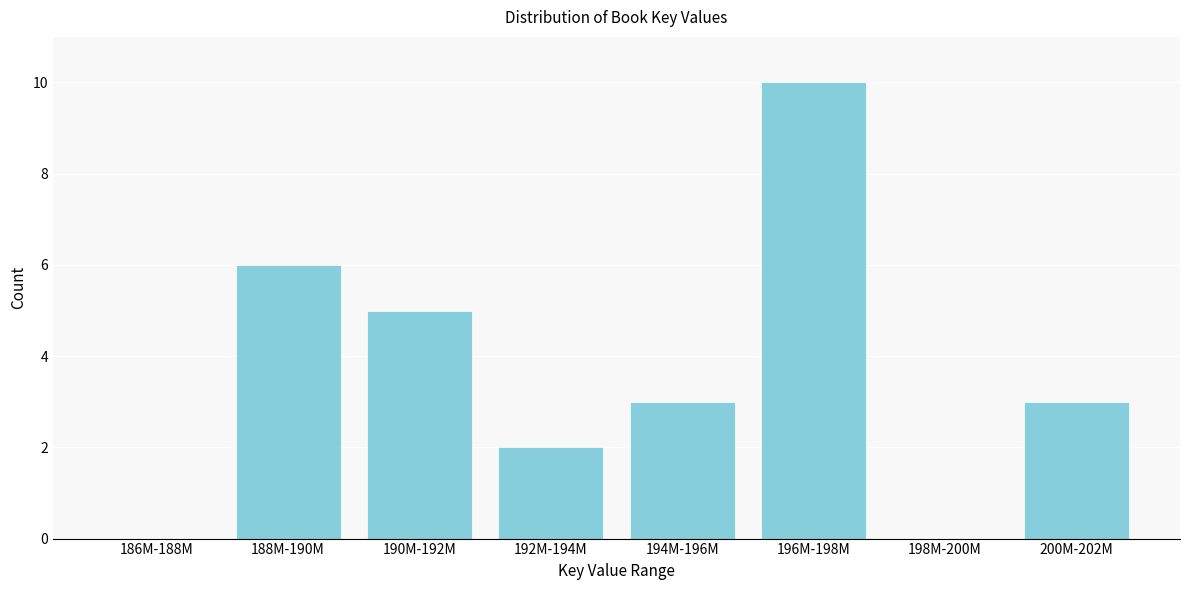

Reading left to right, transcribe all the data shown in this chart.

186M-188M=0	188M-190M=6	190M-192M=5	192M-194M=2	194M-196M=3	196M-198M=10	198M-200M=0	200M-202M=3